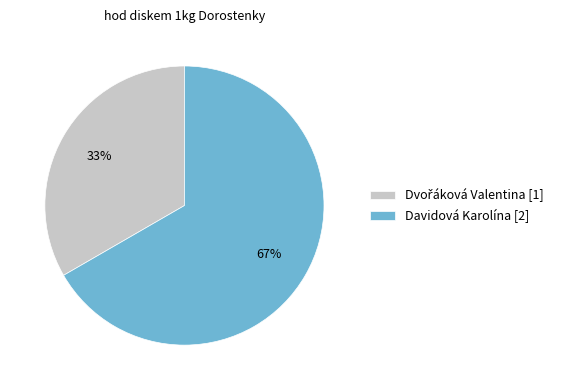

To the nearest percent, what is the average slice percentage?

50%